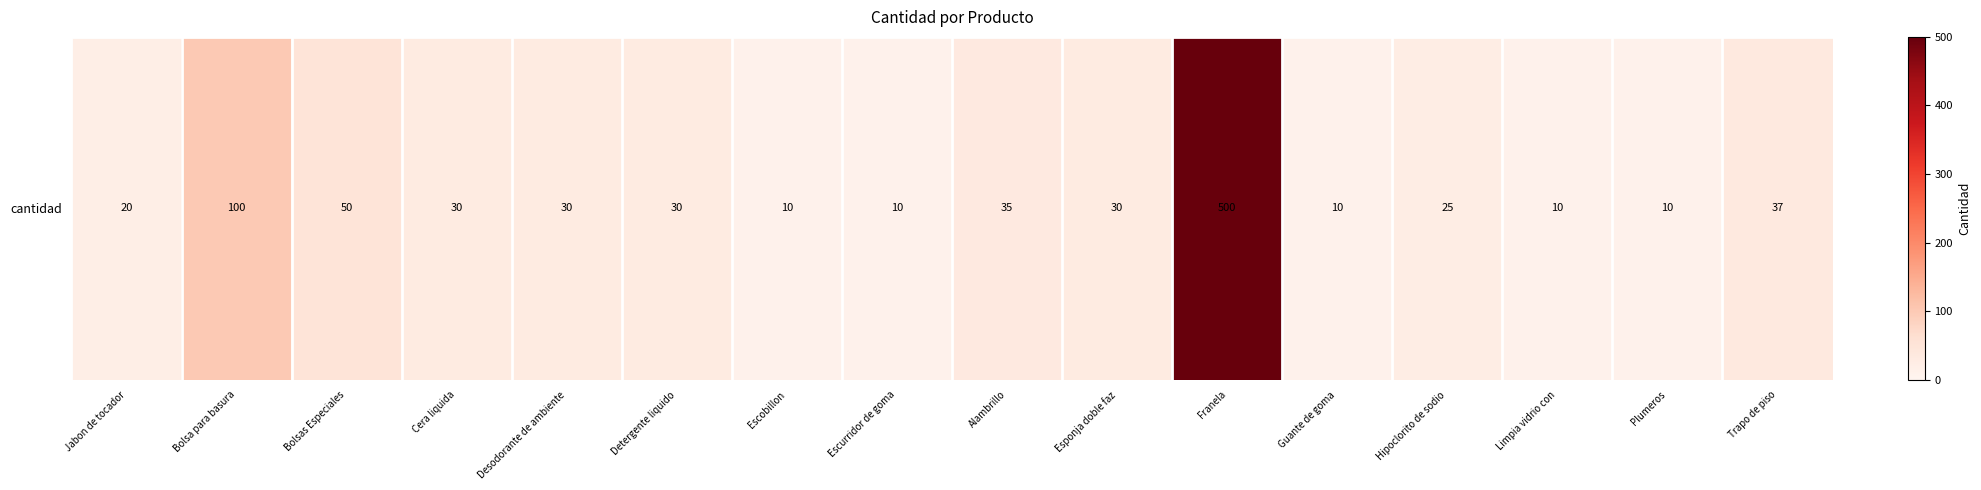

What is the sum of all values?

937